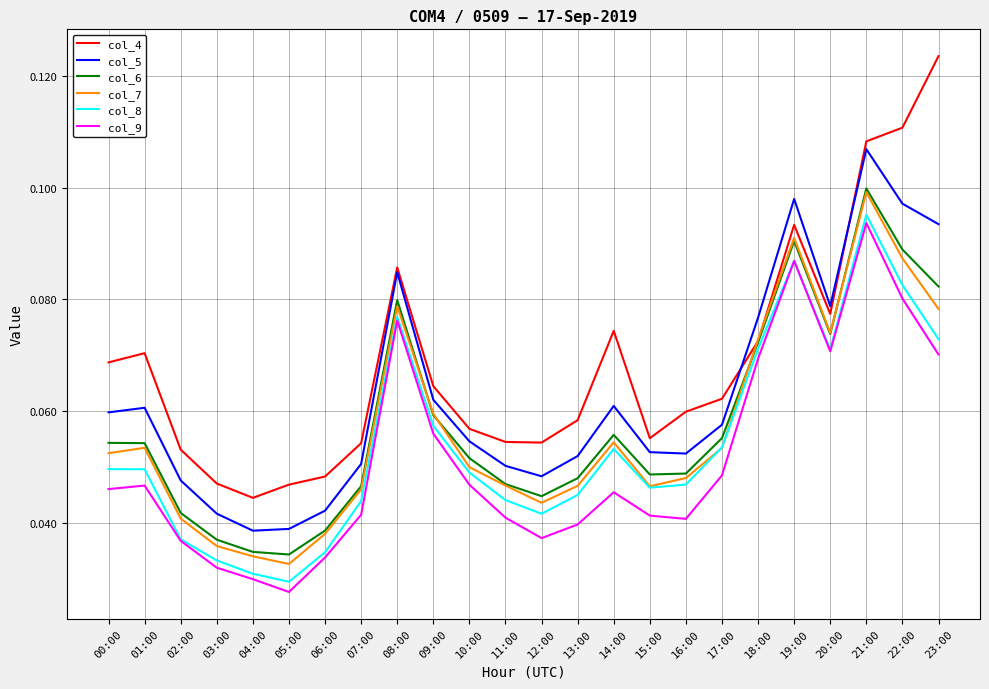

How many col_7 values are between 0 and 1?

24